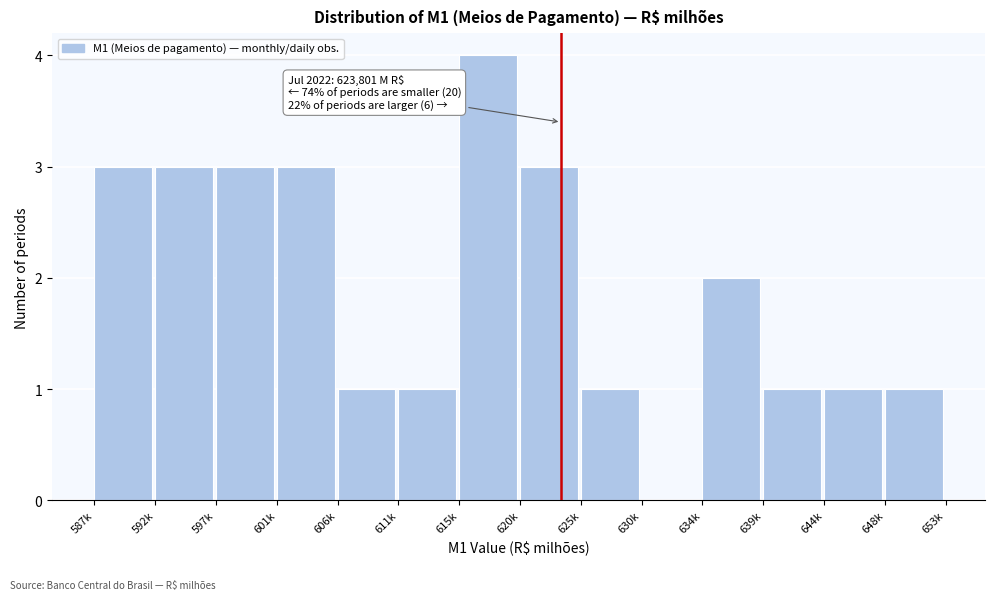

Reading left to right, extract all data points from this chart.

587k=3	592k=3	597k=3	601k=3	606k=1	611k=1	615k=4	620k=3	625k=1	630k=0	634k=2	639k=1	644k=1	648k=1